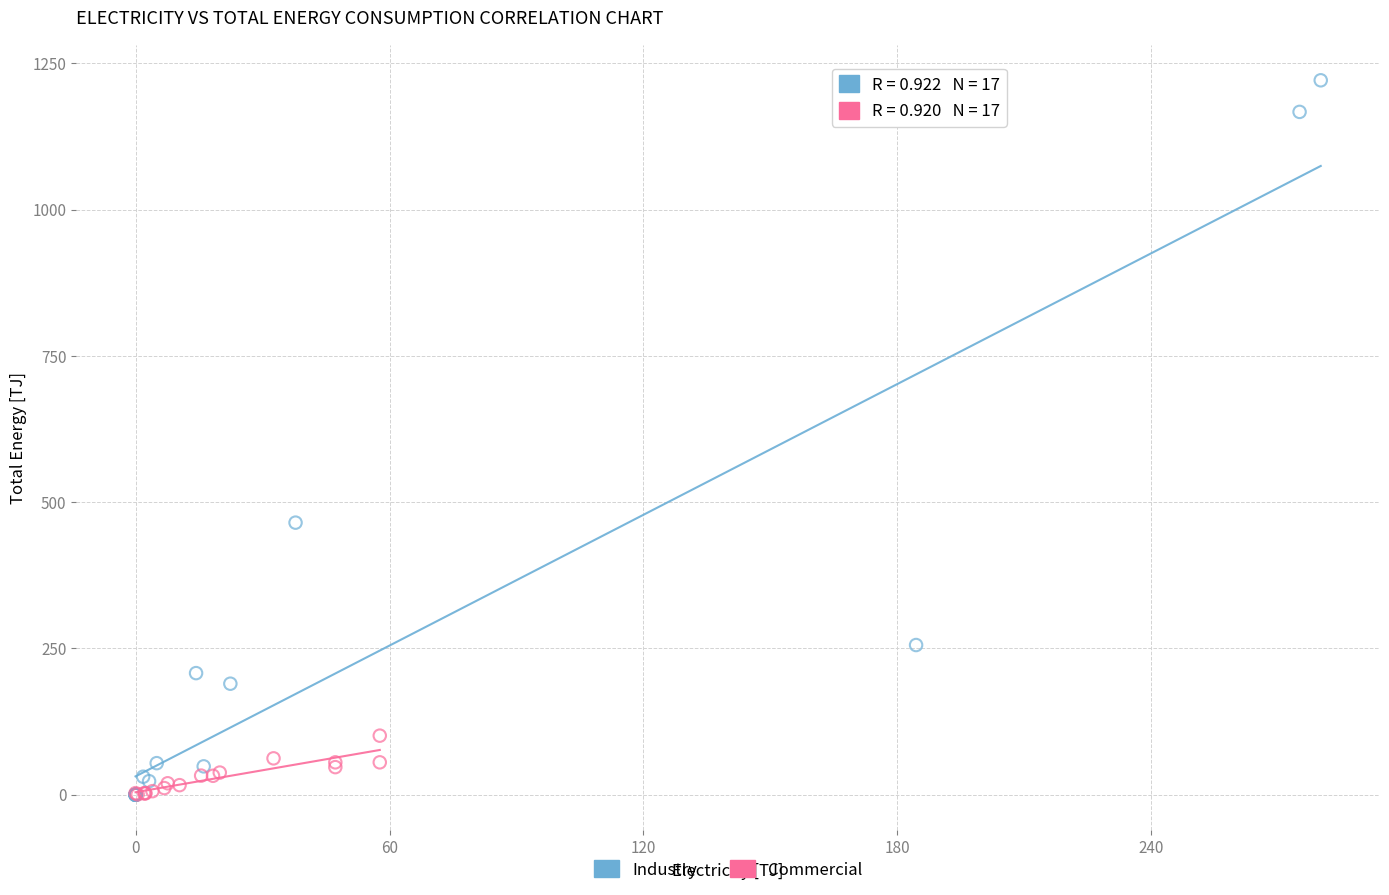

Which series has the widest spread of Y values?

Industry